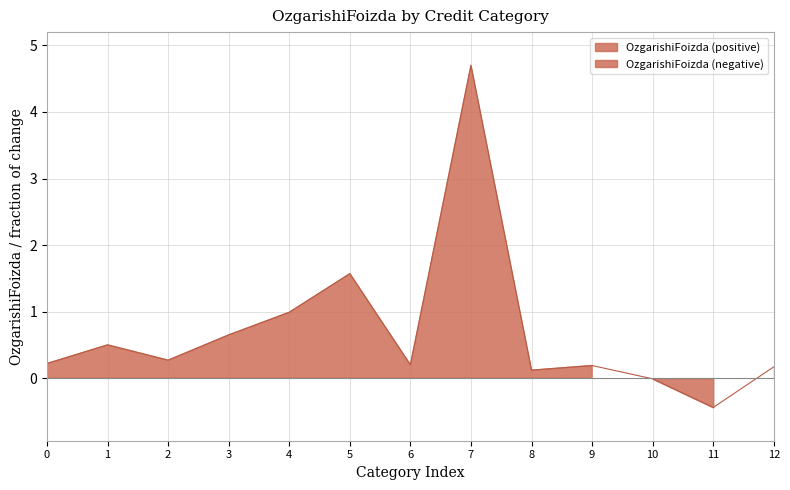

What is the smallest value displayed?

-0.4